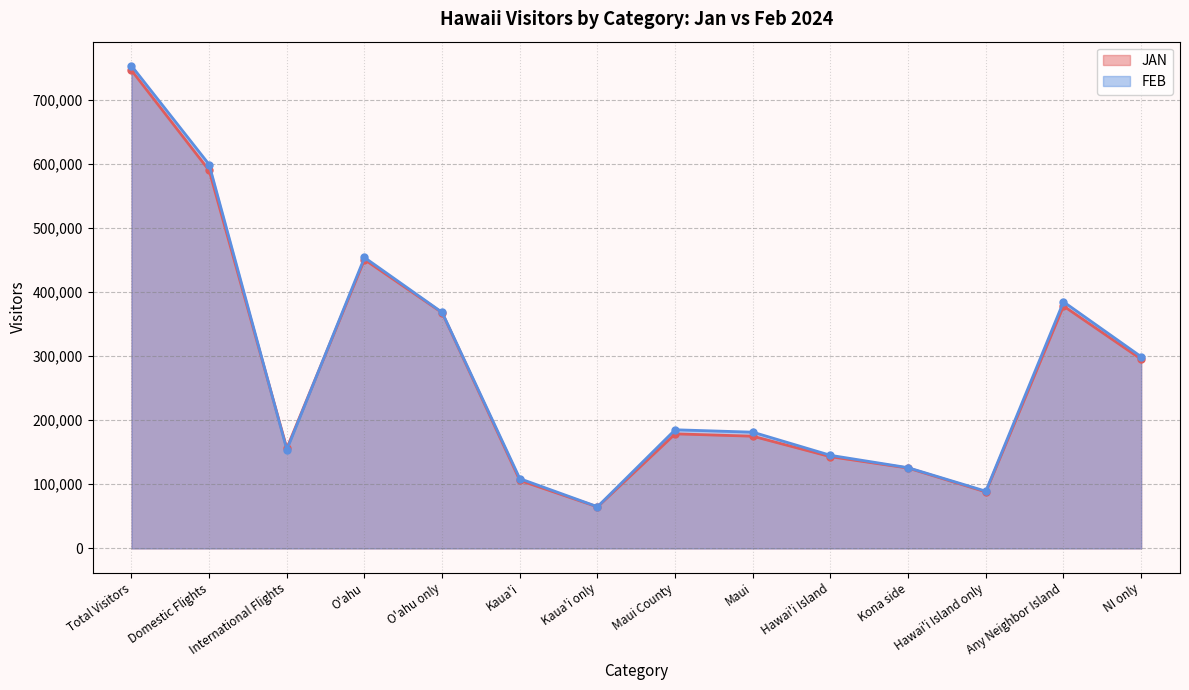

What are all the series names shown in the legend?

JAN, FEB